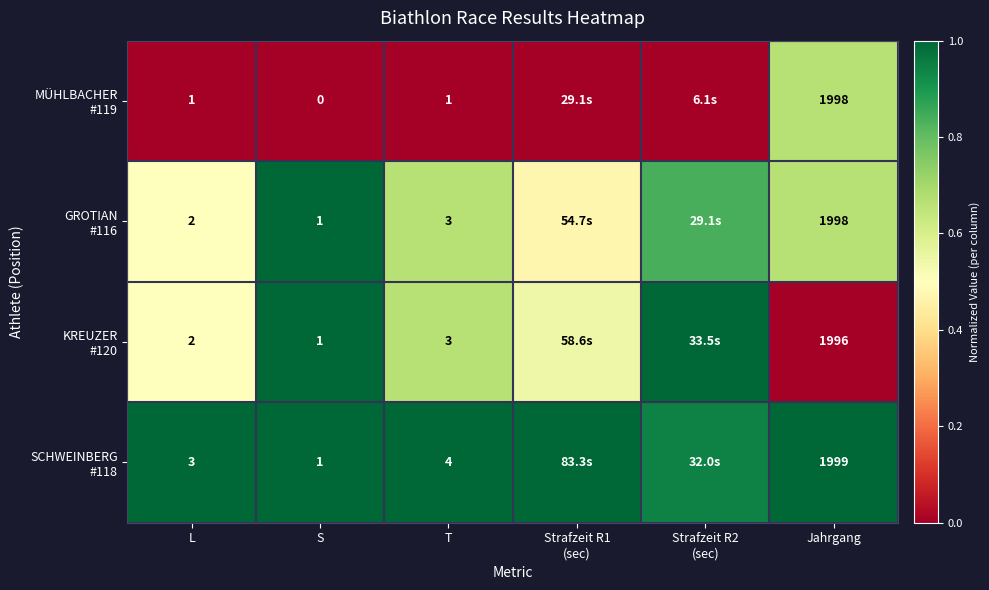

What is the spread (max minus min) of values at S?

1.0